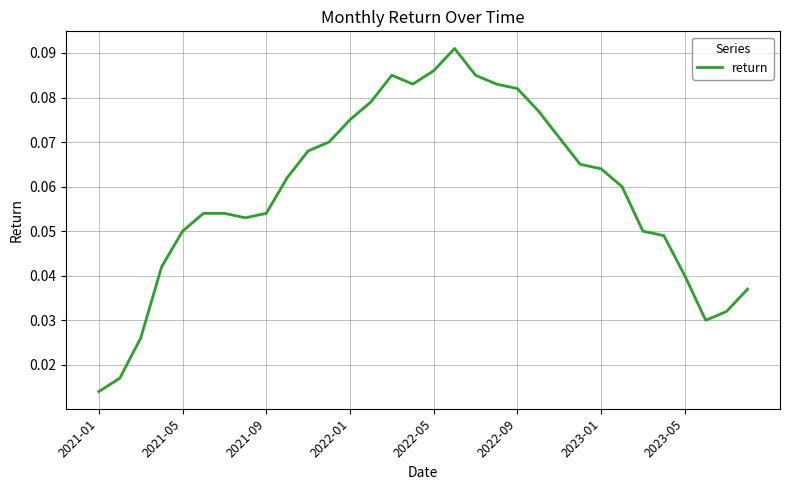

Does the chart display data point markers on the line(s)?

No